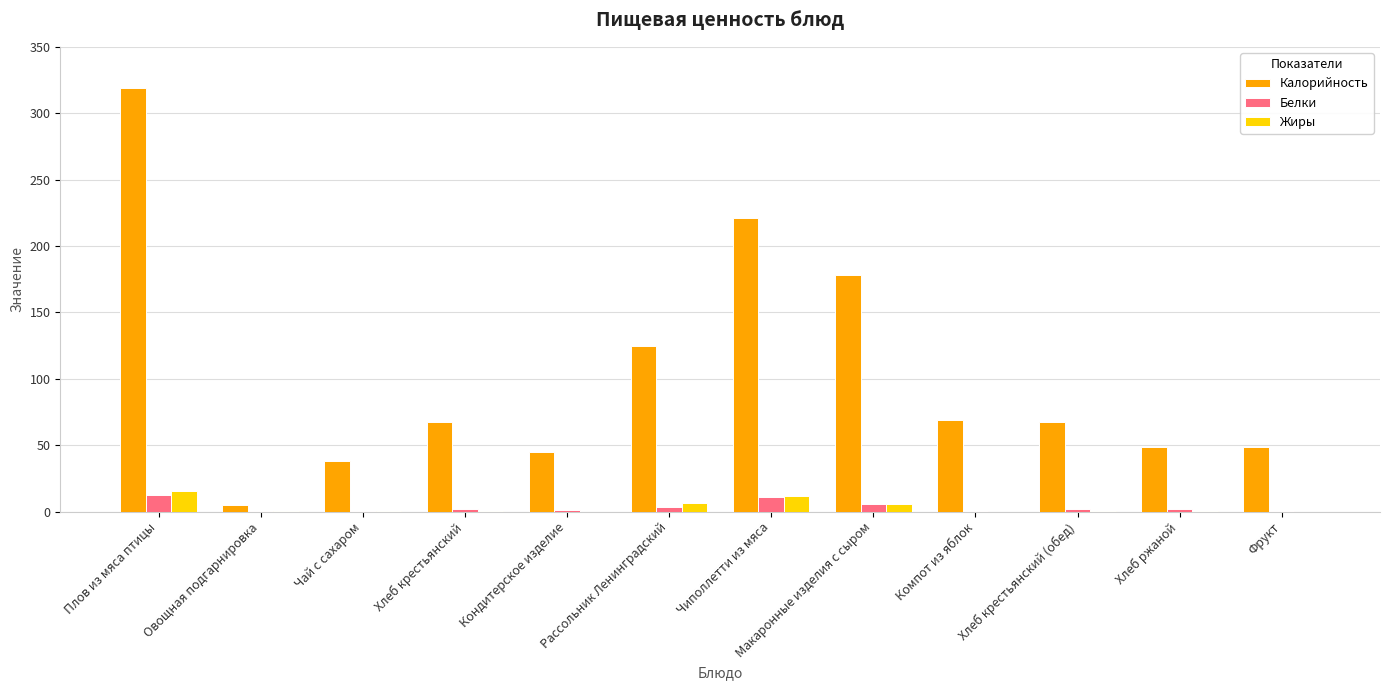

Which label corresponds to the largest value in the chart?

Плов из мяса птицы